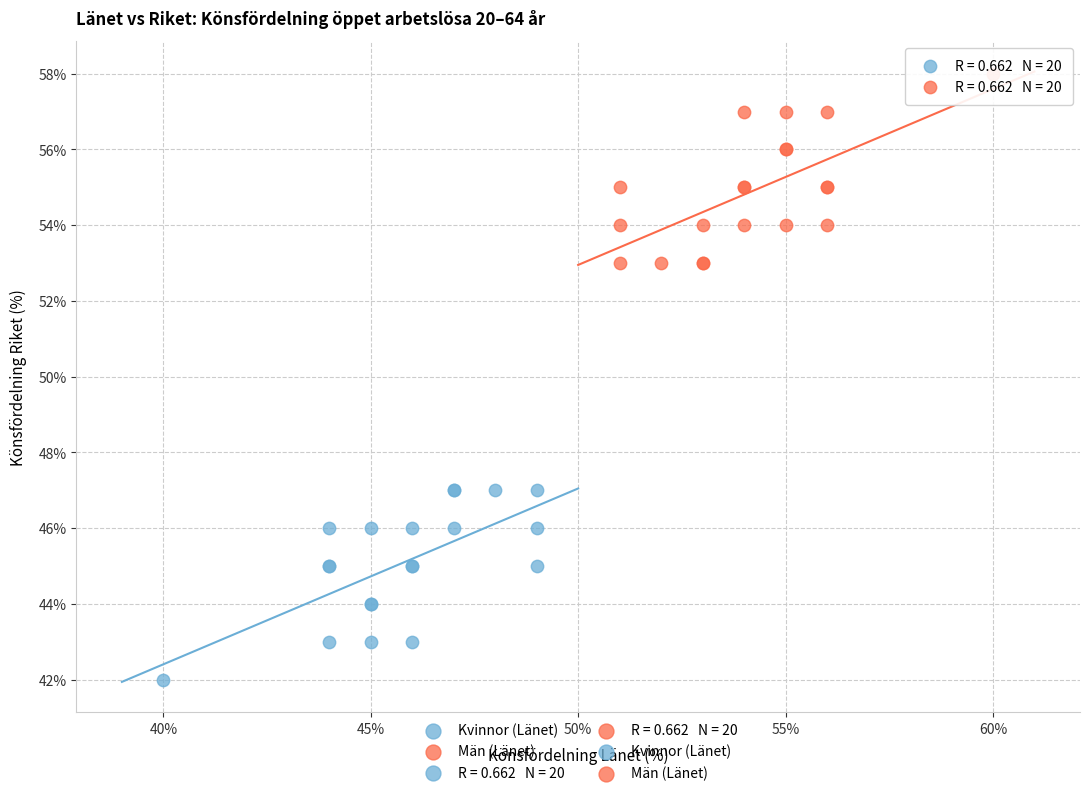

Which series contains the lowest Y value?

Kvinnor (Länet)